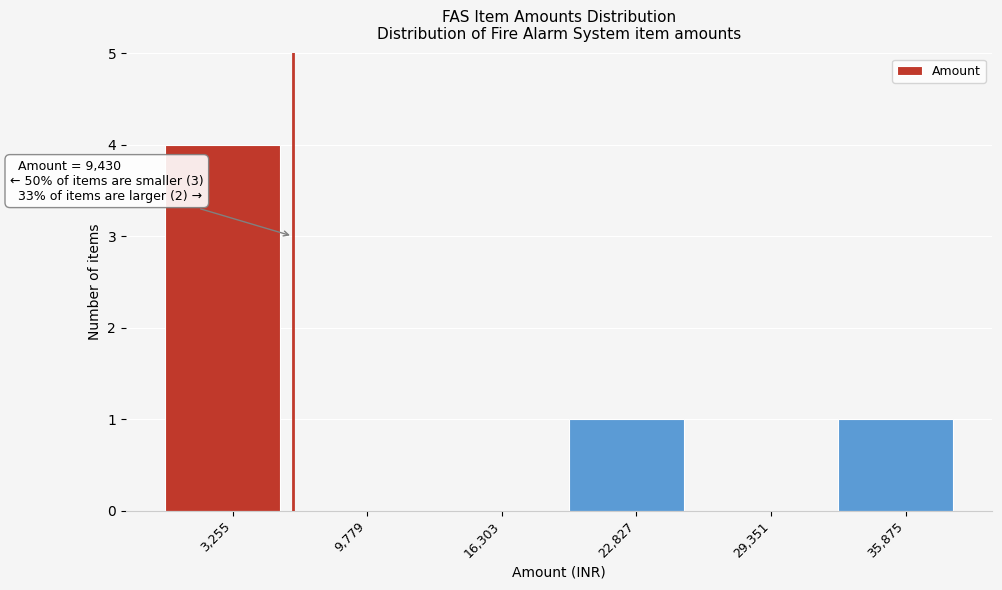

Reading left to right, what are all the values shown in this chart?

3,255=4	9,779=0	16,303=0	22,827=1	29,351=0	35,875=1